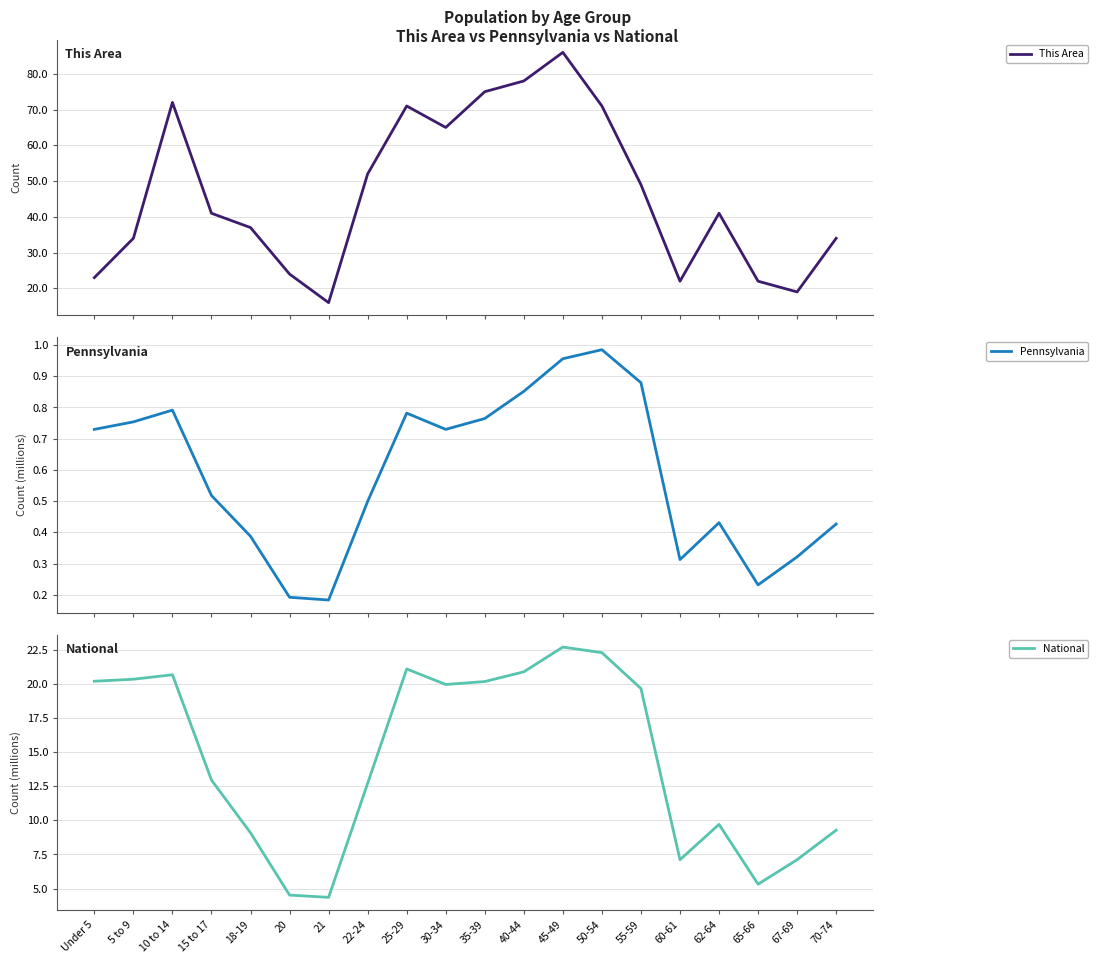

True or false: Pennsylvania and This Area cross at least once.

False